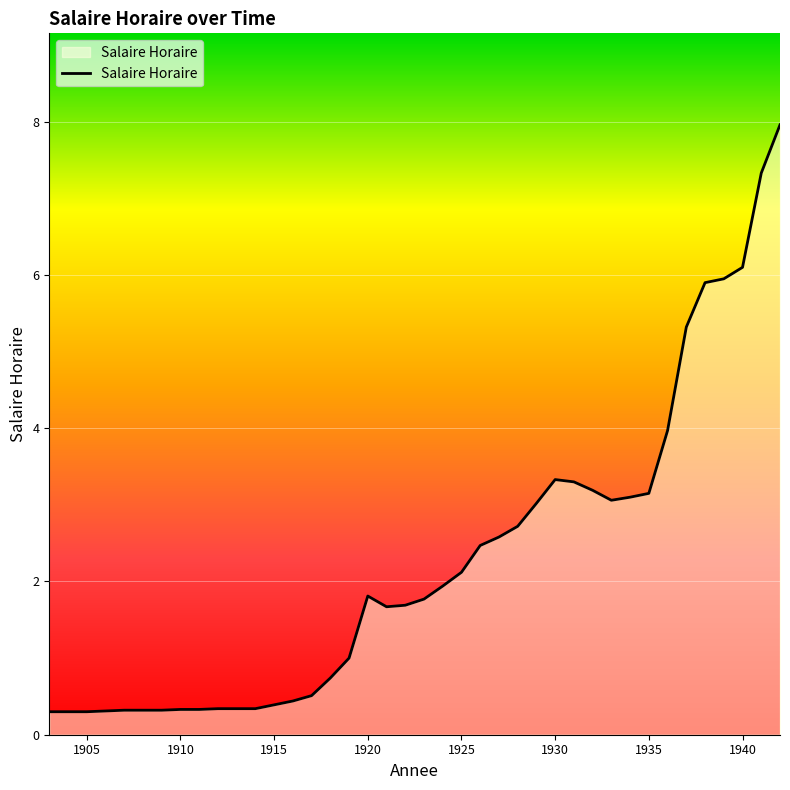

What is the smallest value displayed?

0.3